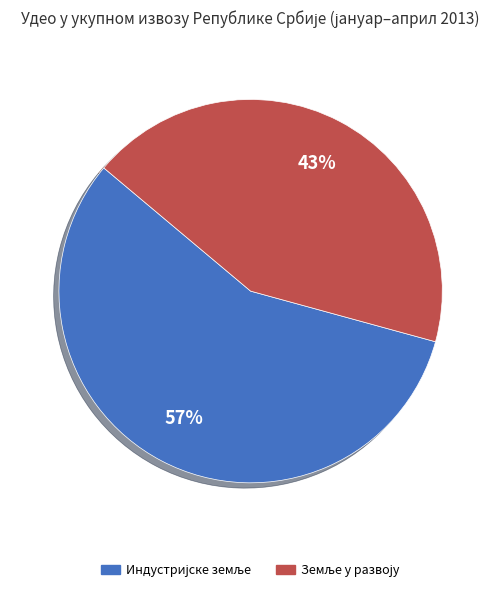

Is there a majority slice in this chart?

Yes